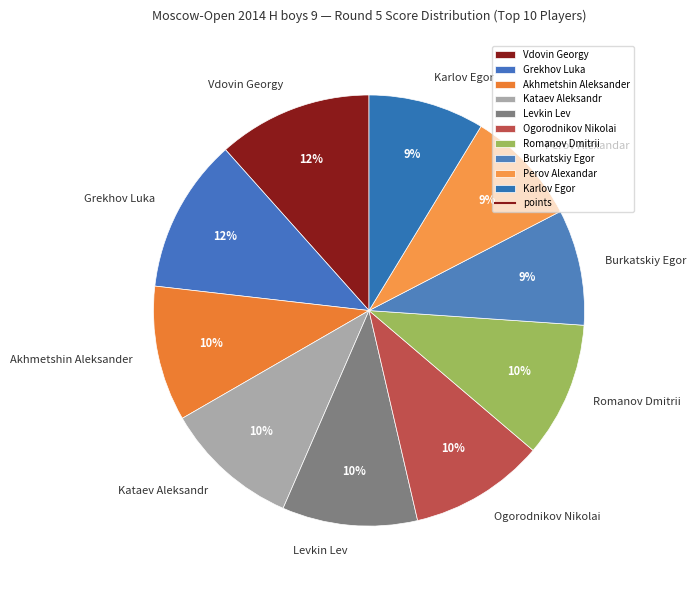

Approximately how many times larger is the value at Burkatskiy Egor compared to Akhmetshin Aleksander?

0.9